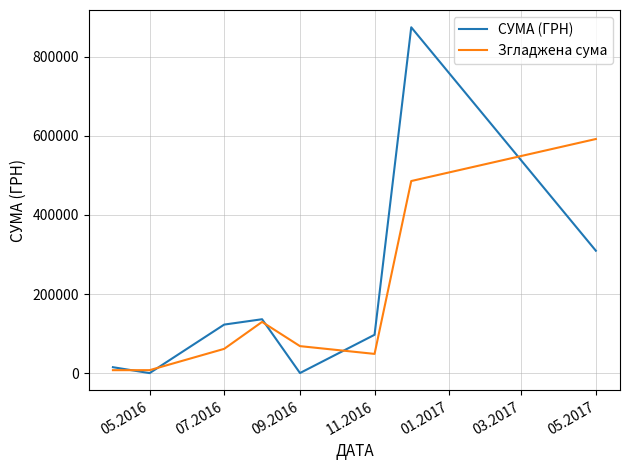

Which series has the widest spread of values?

СУМА (ГРН)